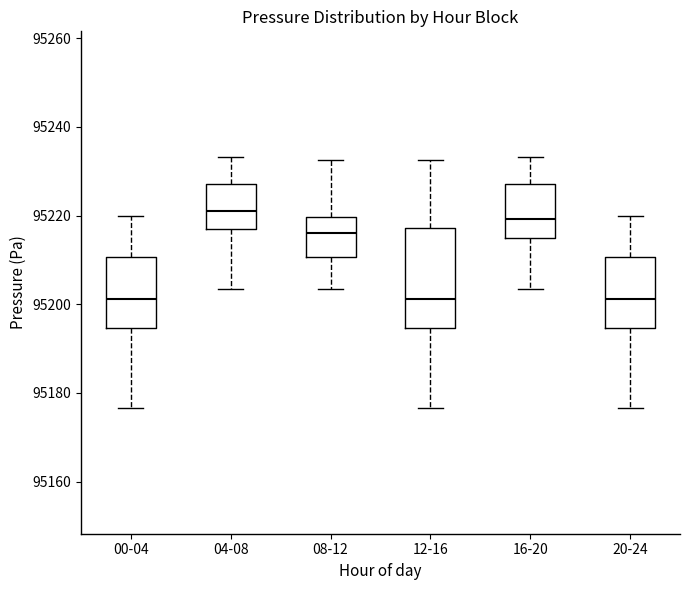

Reading left to right, transcribe this box plot: for each box, give where its median line is, the range the box spans, and where its two whiskers end, as read against the y-axis. The values are not printed on the chart, so give them approximately, as read against the axis.

00-04: median 95202, box 95194 to 95210, whiskers 95176 to 95220
04-08: median 95222, box 95218 to 95228, whiskers 95204 to 95234
08-12: median 95216, box 95210 to 95220, whiskers 95204 to 95232
12-16: median 95202, box 95194 to 95218, whiskers 95176 to 95232
16-20: median 95220, box 95214 to 95228, whiskers 95204 to 95234
20-24: median 95202, box 95194 to 95210, whiskers 95176 to 95220